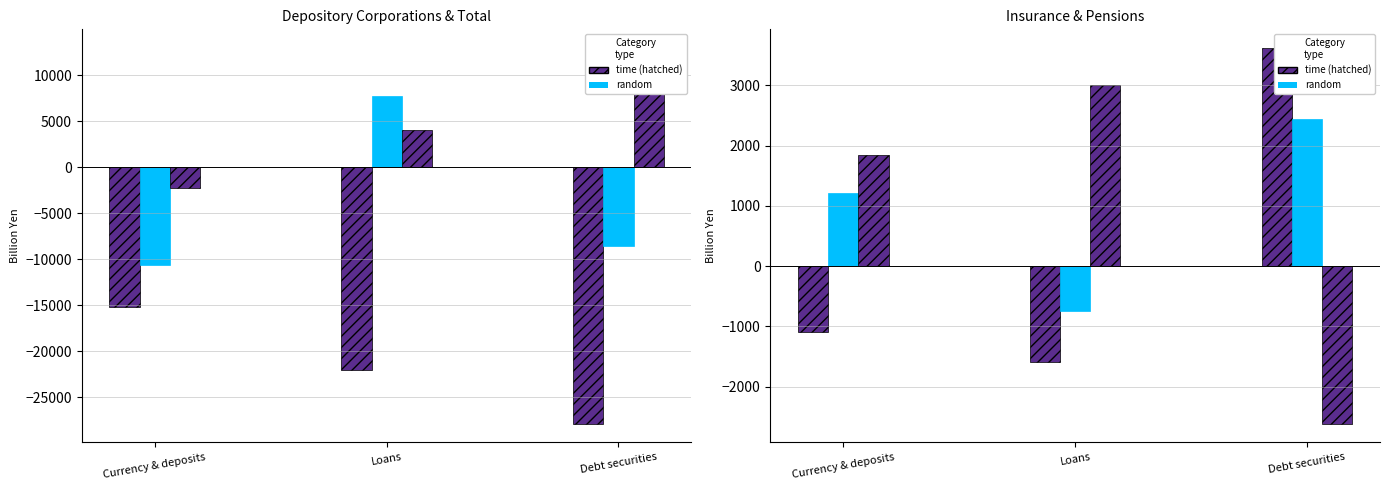

What is the sum of the Total values at Currency & deposits and Debt securities?

-43015.8